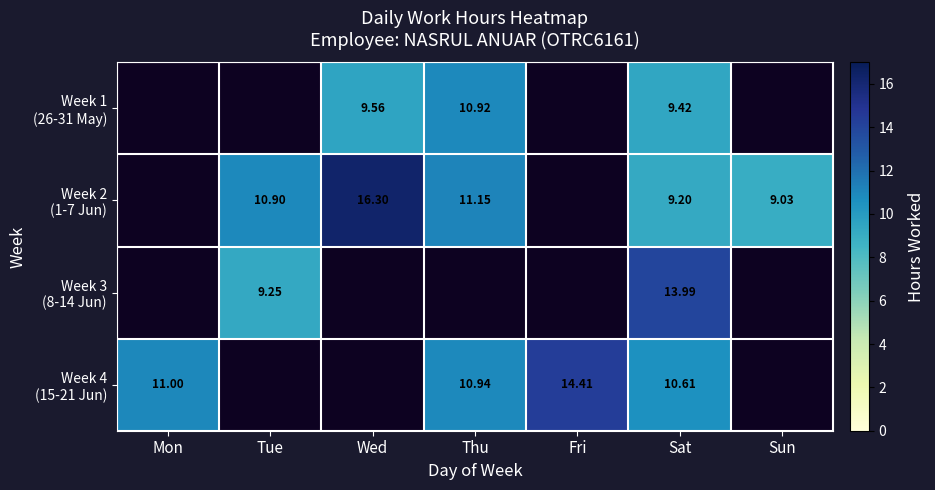

Where does the Week 2 (1-7 Jun) series first go above 9?

Tue